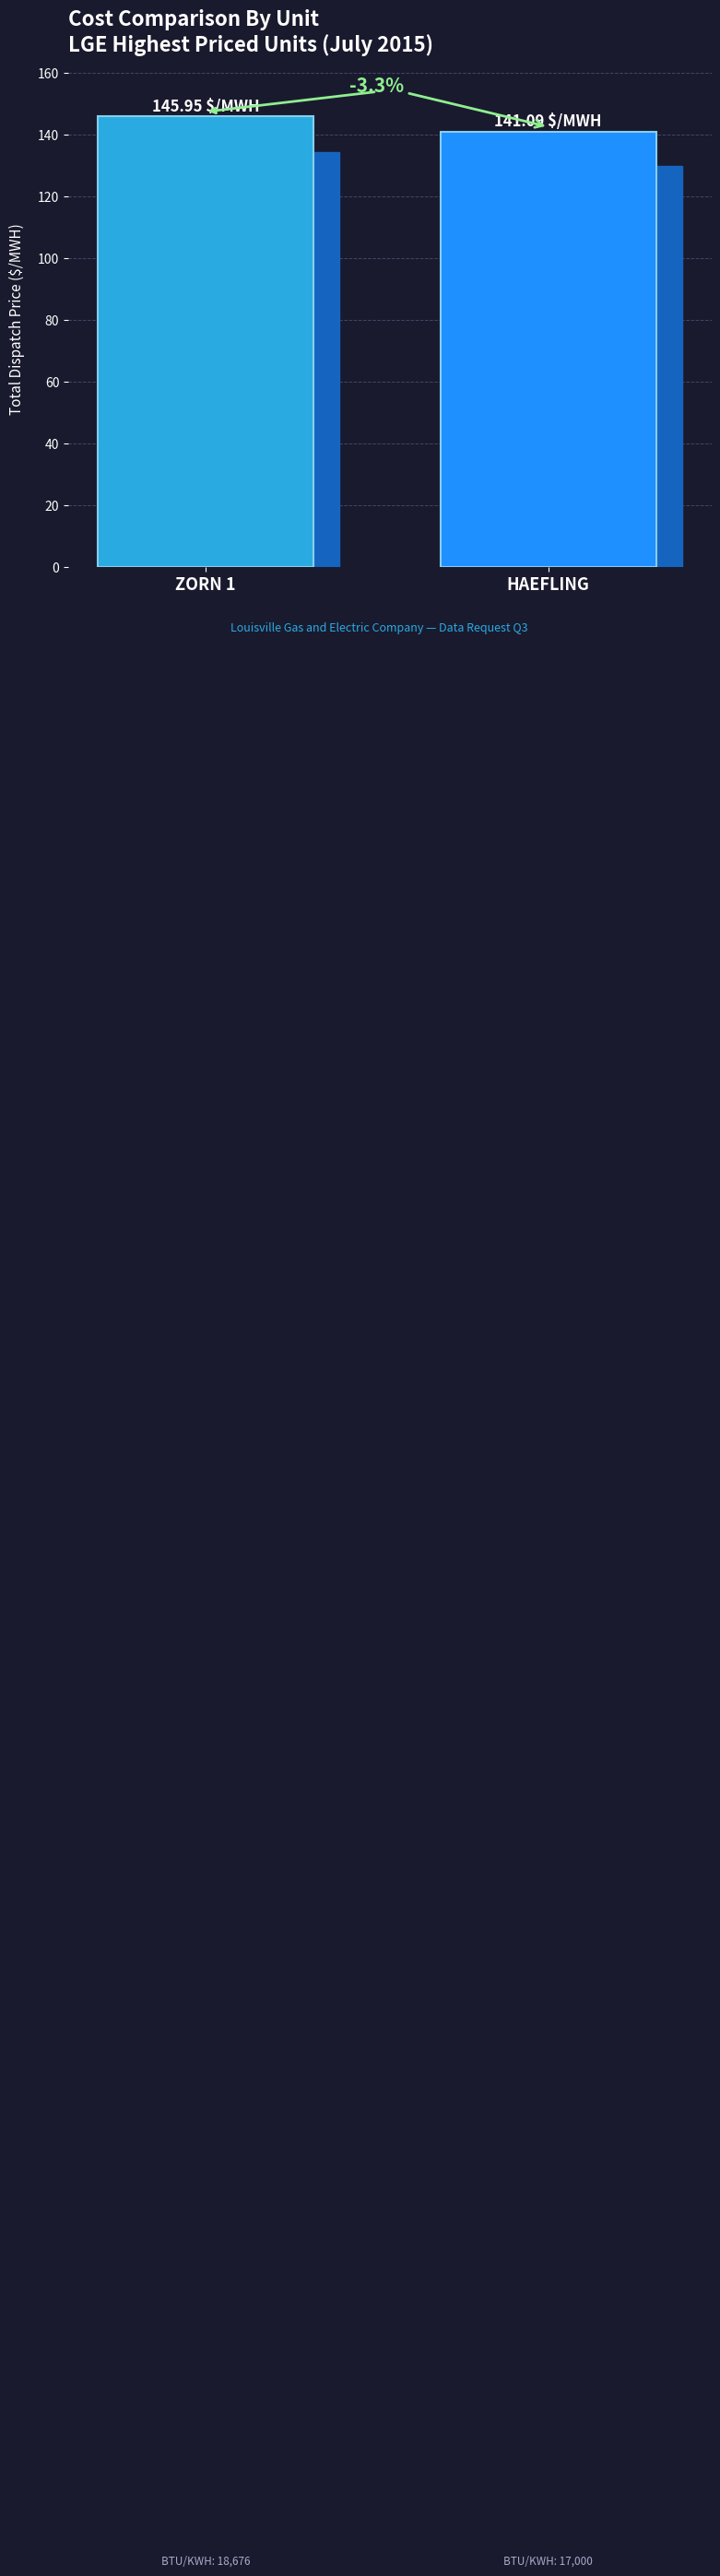

Does the chart contain any negative values?

No